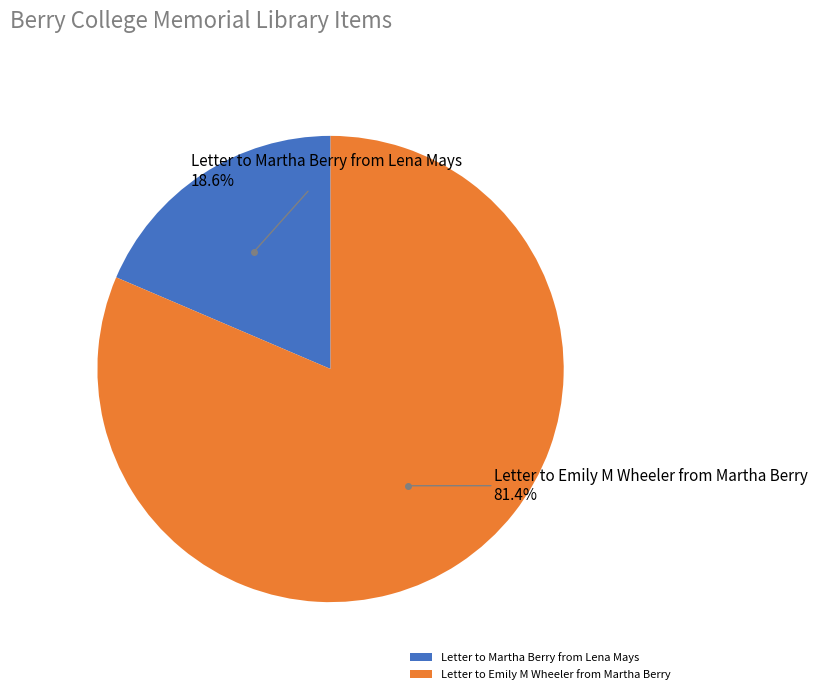

What percentage is the Letter to Emily M Wheeler from Martha Berry slice, to the nearest percent?

81%